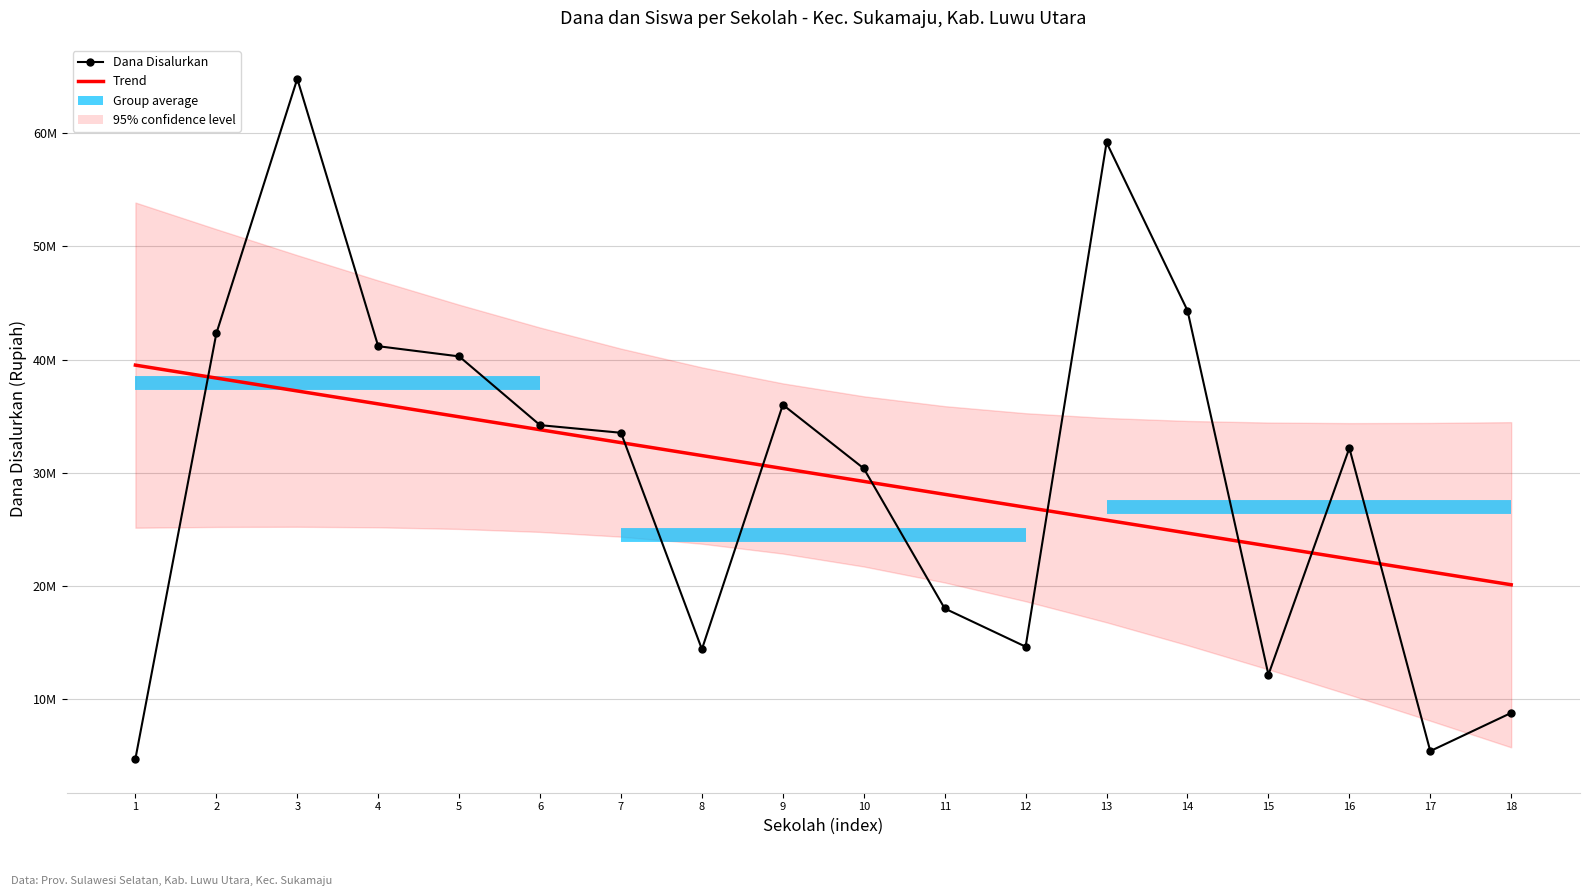

Which series has the largest range (max minus min)?

Dana Disalurkan